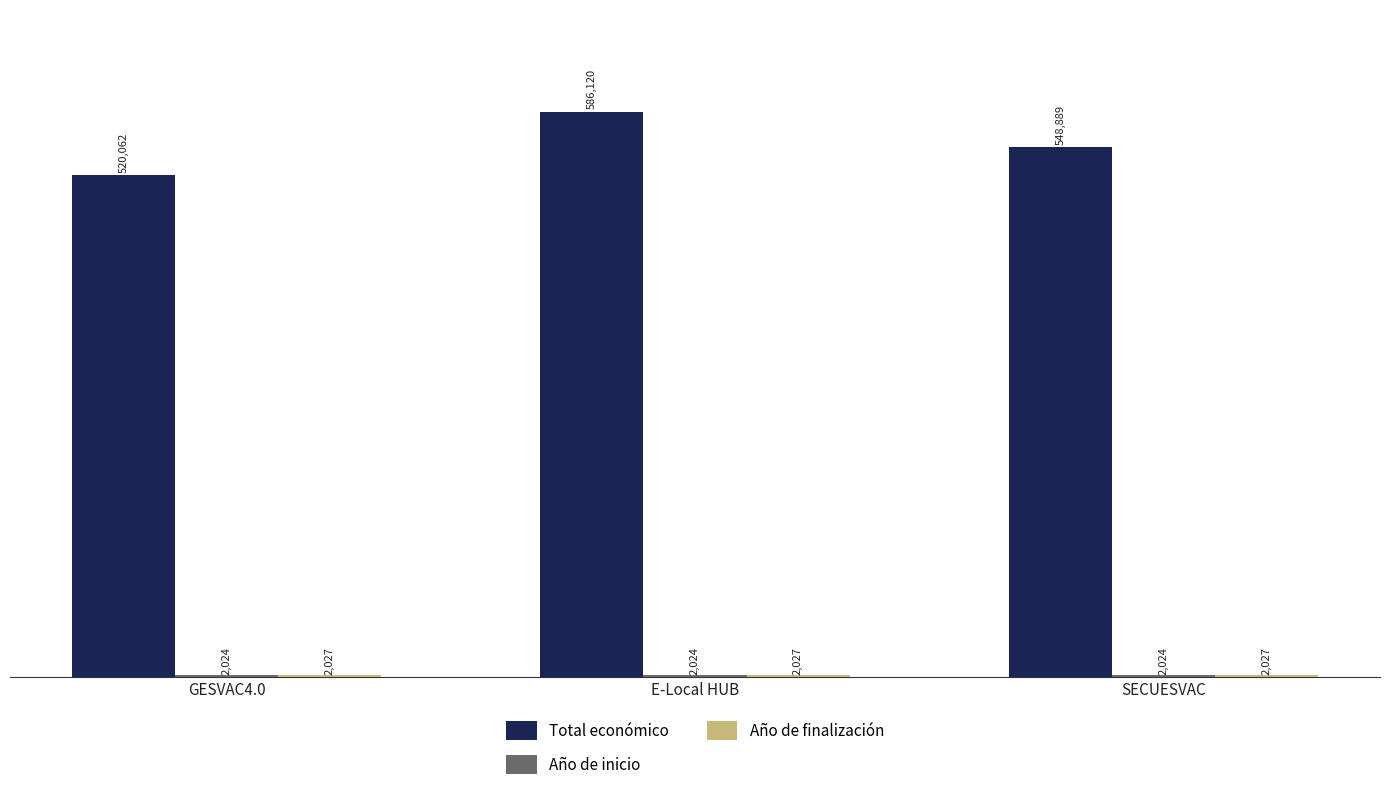

What value does the Total económico series have at SECUESVAC?

548889